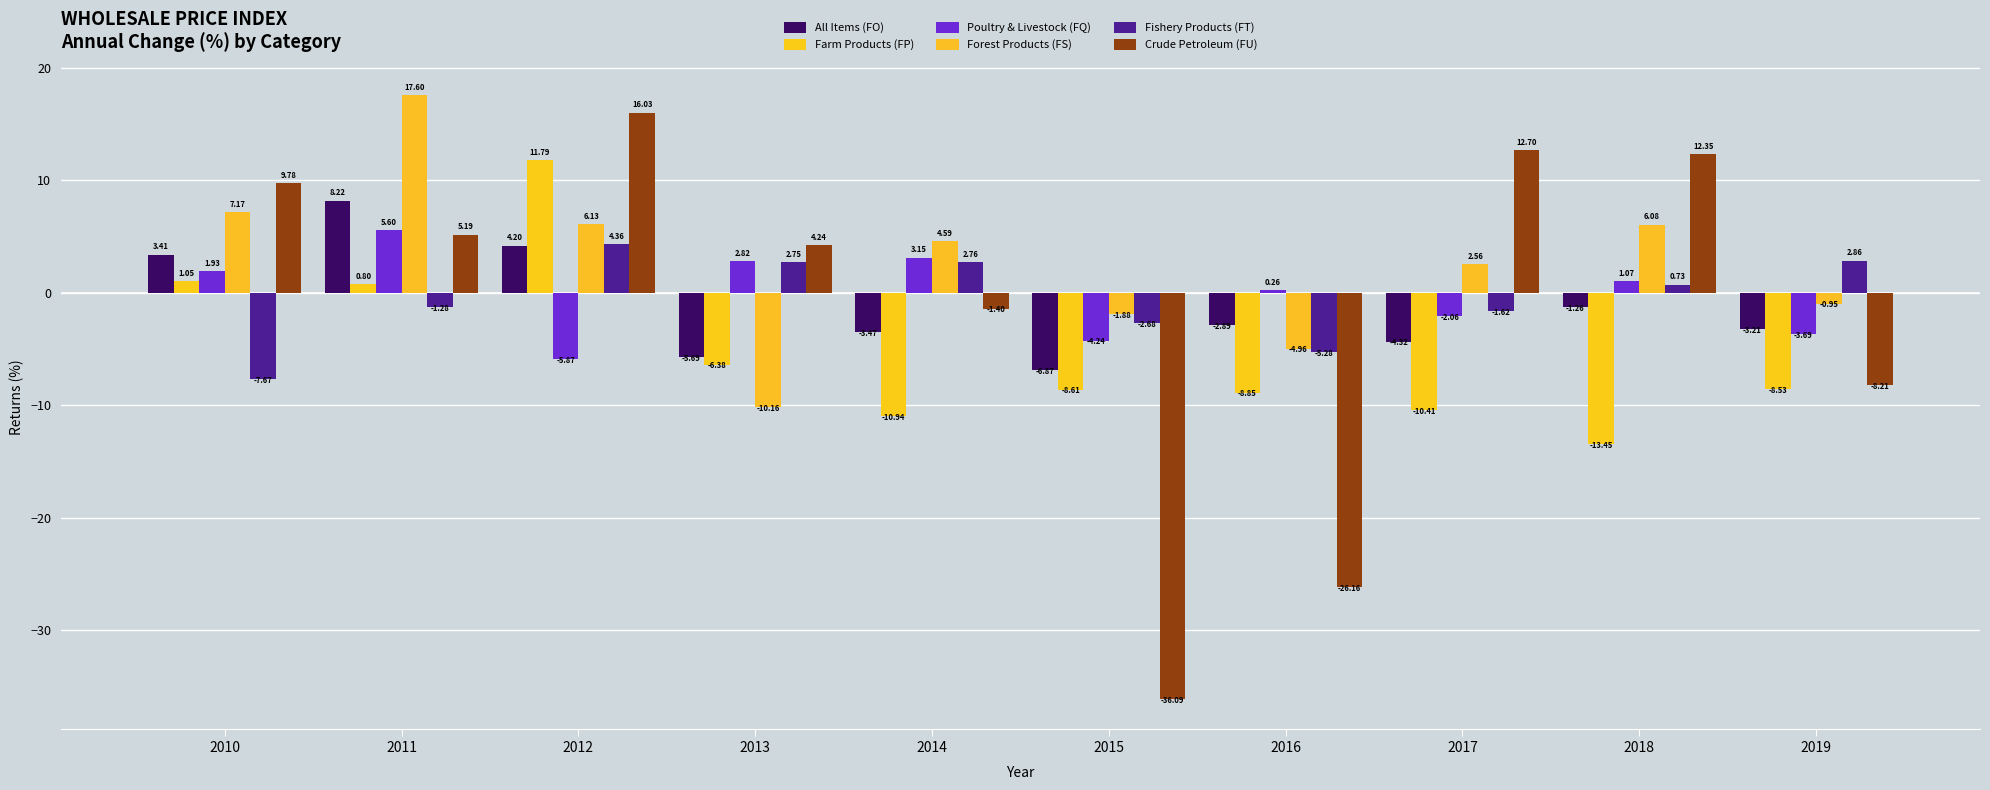

Rank the series at 2018 from lowest to highest value.

Farm Products (FP), All Items (FO), Fishery Products (FT), Poultry & Livestock (FQ), Forest Products (FS), Crude Petroleum (FU)